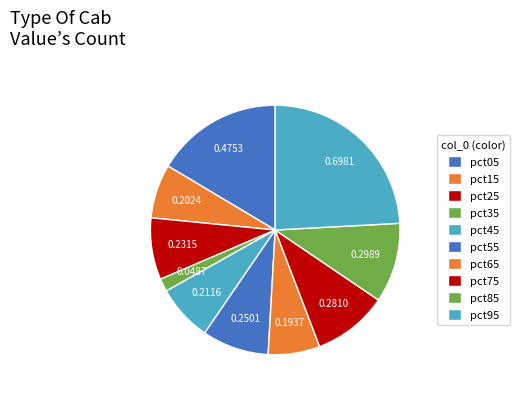

Is it true that pct85 is 16% of the pie?

False